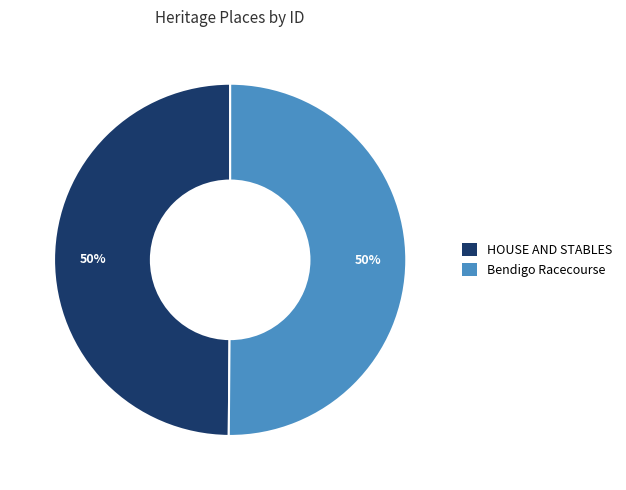

To the nearest percent, what is the average slice percentage?

50%